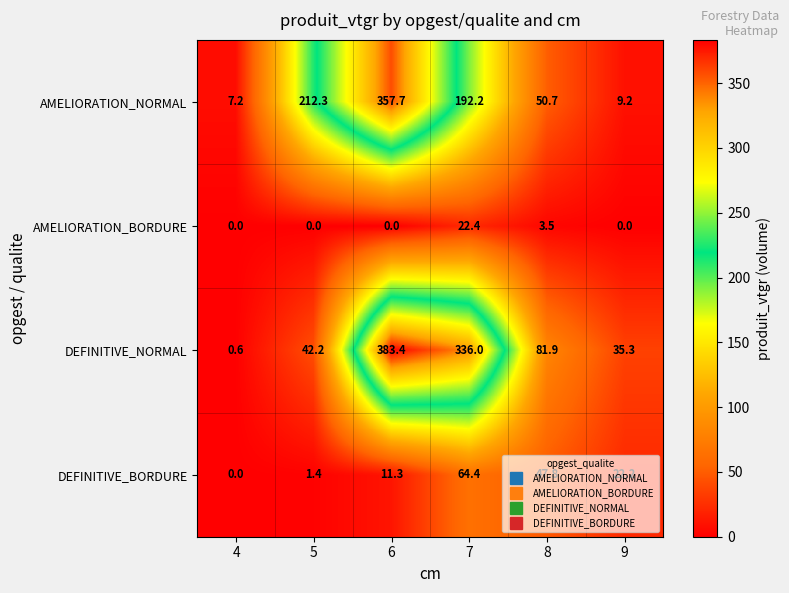

Which series changed the most between 8 and 9?

DEFINITIVE_NORMAL